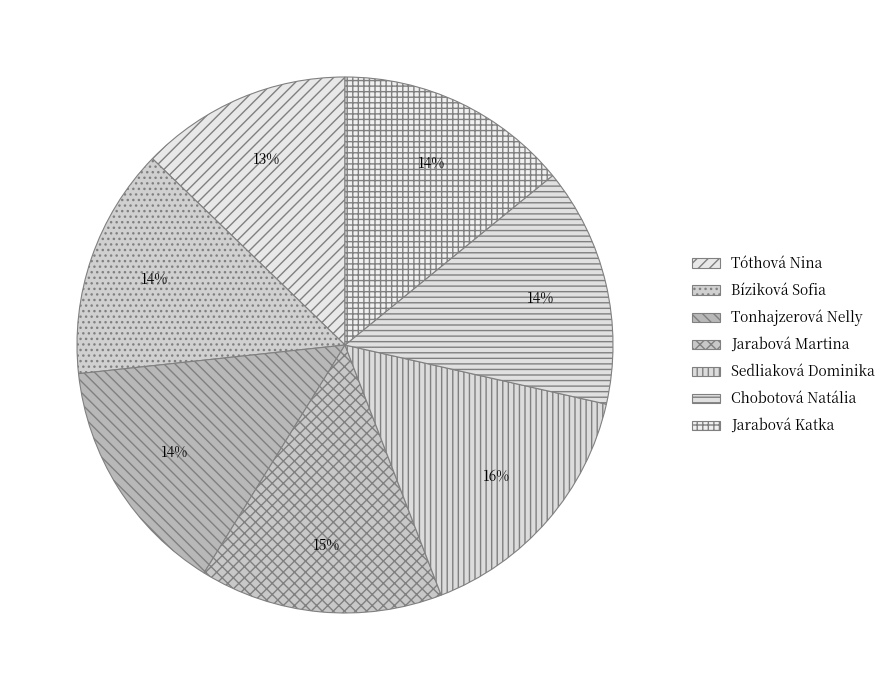

What is the change in value from Chobotová Natália to Jarabová Katka?

-0.6